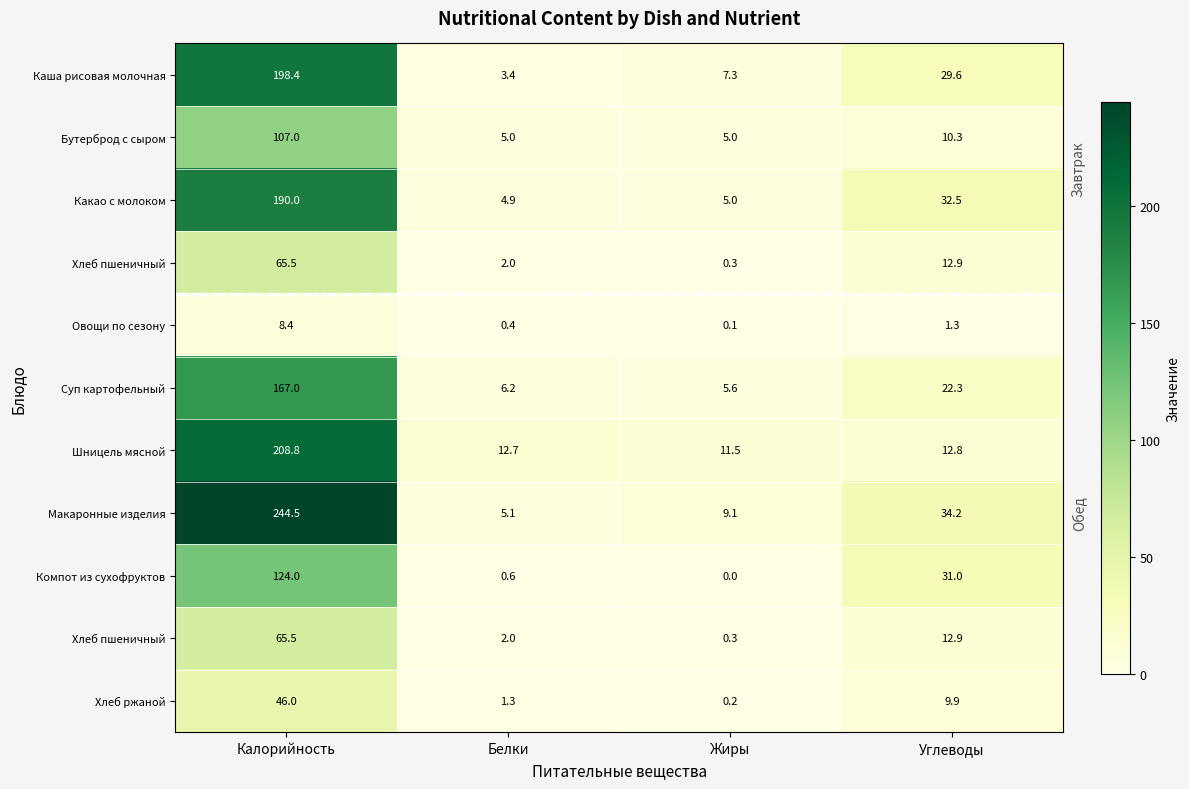

How many categories are shown in the chart?

4